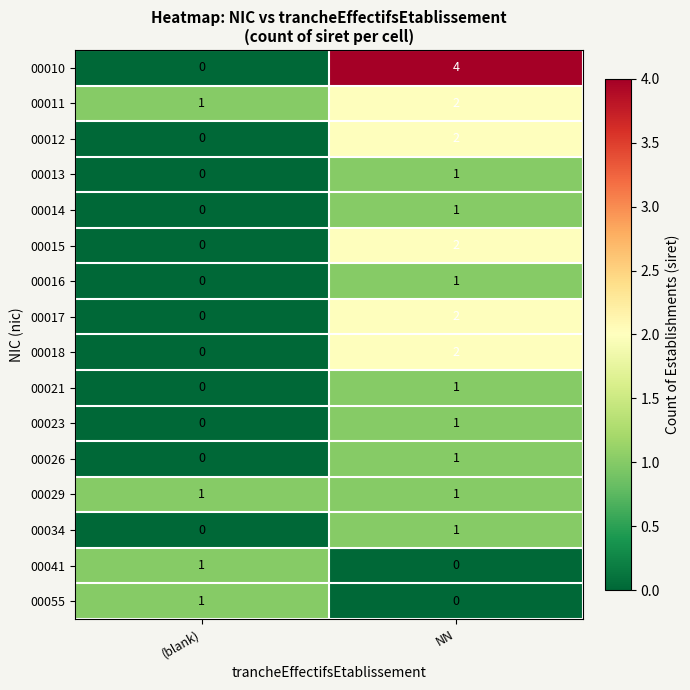

Between (blank) and NN, which series saw the biggest shift?

00010